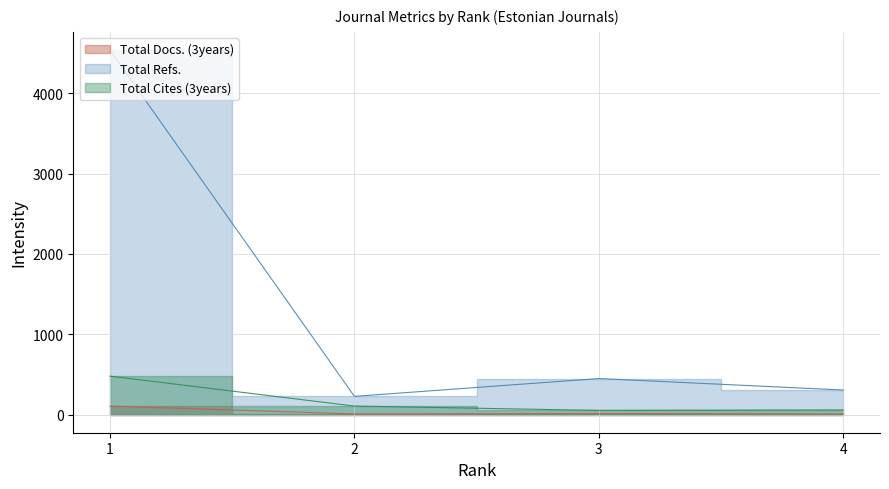

What is the sum of all Total Cites (3years) values?

691